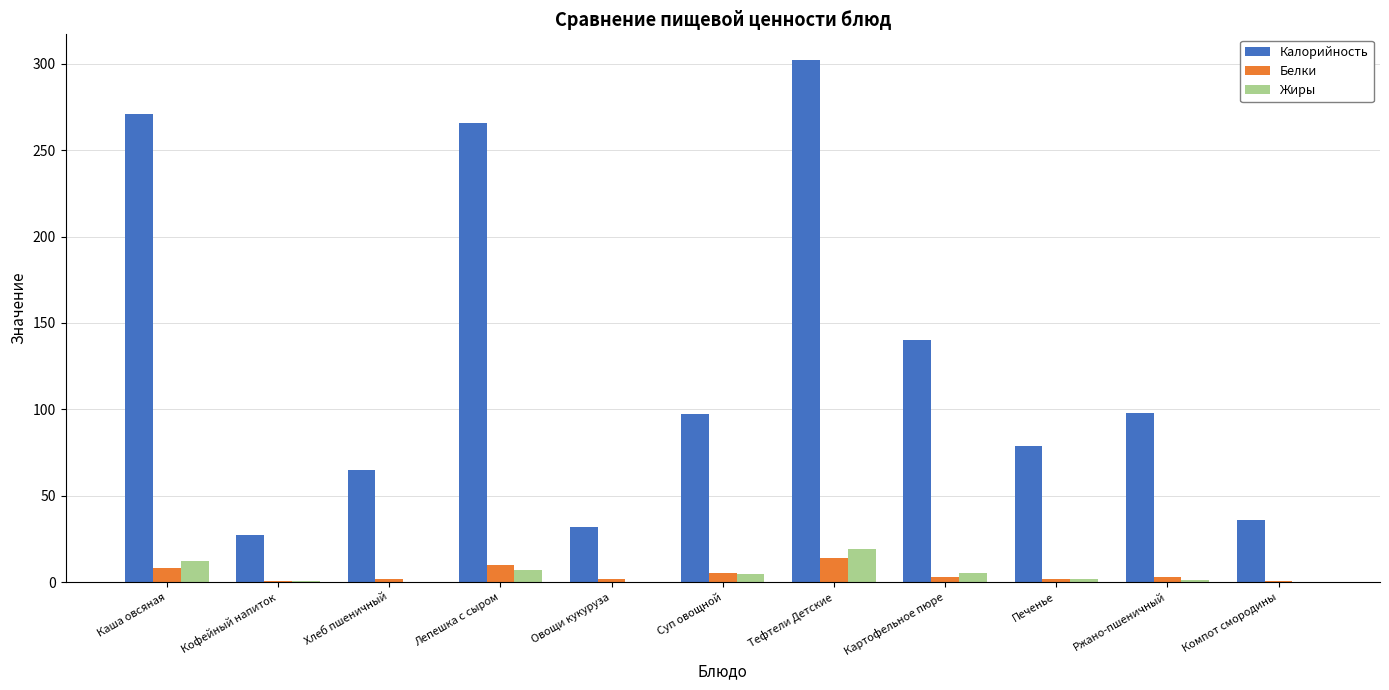

Is it true that Калорийность equals 150.3 at Ржано-пшеничный?

False